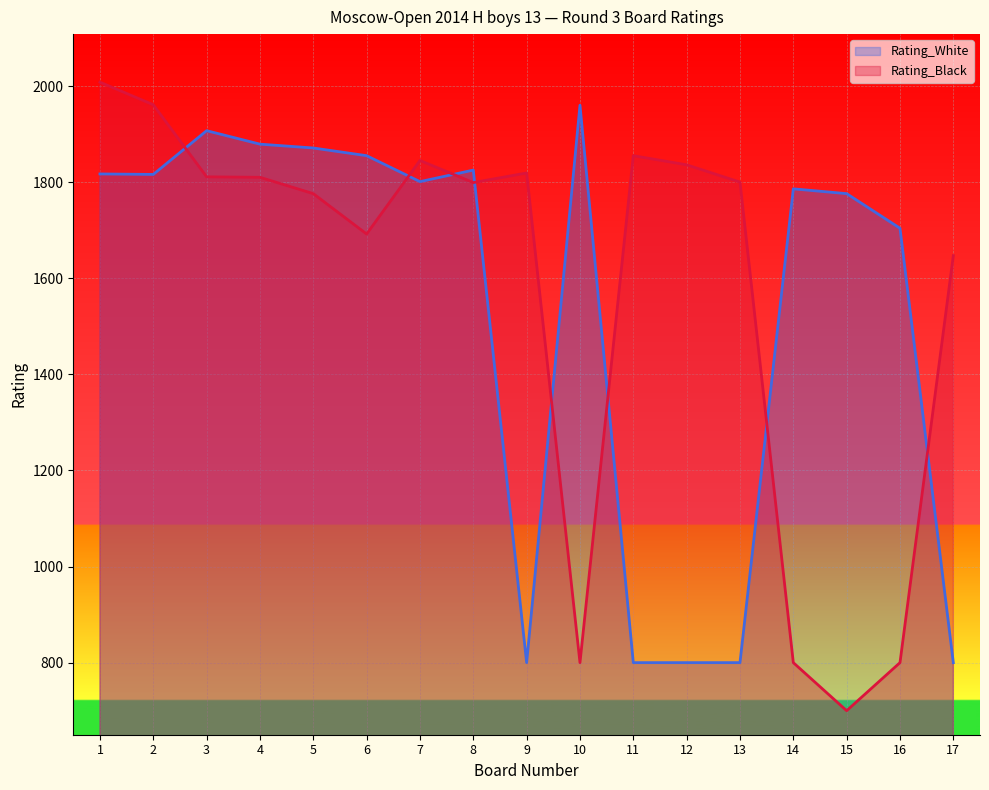

Reading right to left, list all the values displayed in this chart.

Rating_White: 800	1704	1776	1786	800	800	800	1960	800	1825	1801	1855	1871	1879	1907	1816	1817
Rating_Black: 1647	800	700	800	1800	1836	1855	800	1819	1799	1845	1692	1776	1810	1811	1961	2008